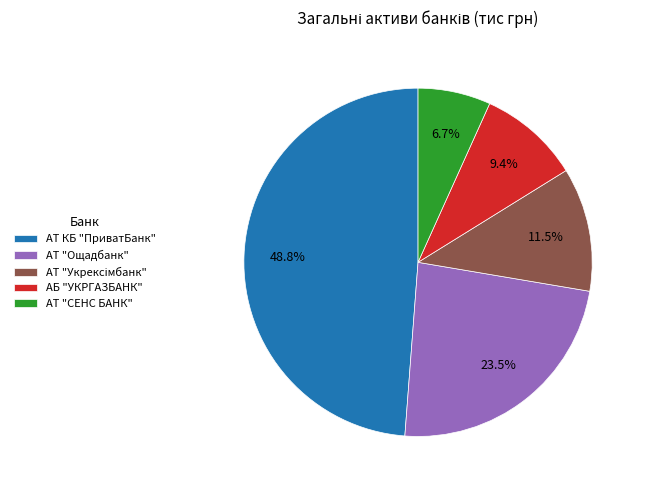

Is it true that АТ "Ощадбанк" is 9% of the pie?

False